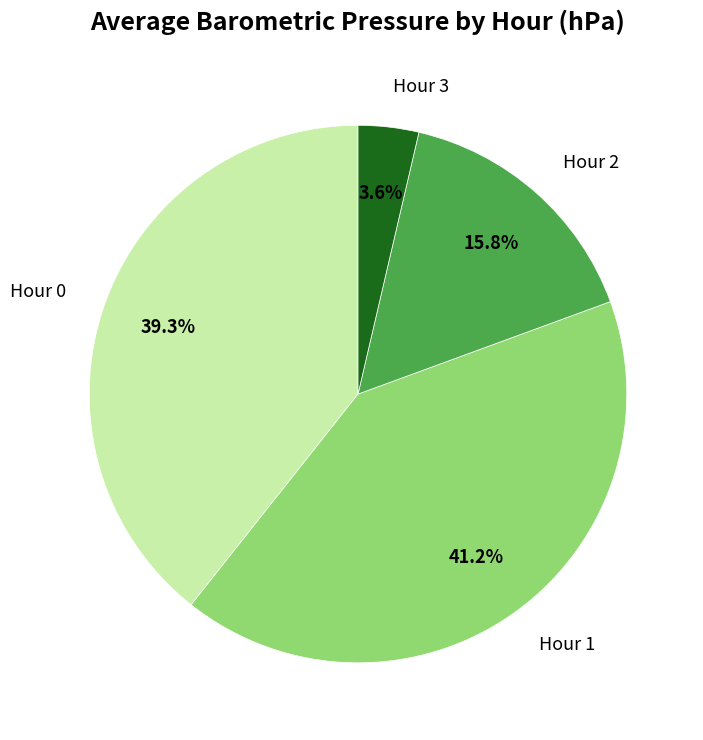

What percentage do Hour 1 and Hour 0 together represent?

80.6%